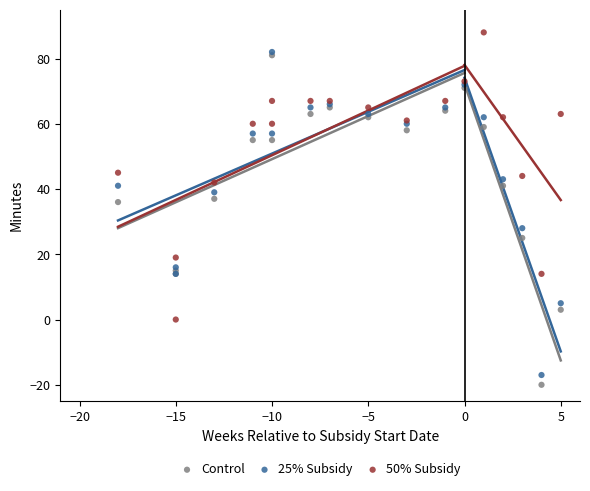

In the Control series, what Y value is closest to 30?

25